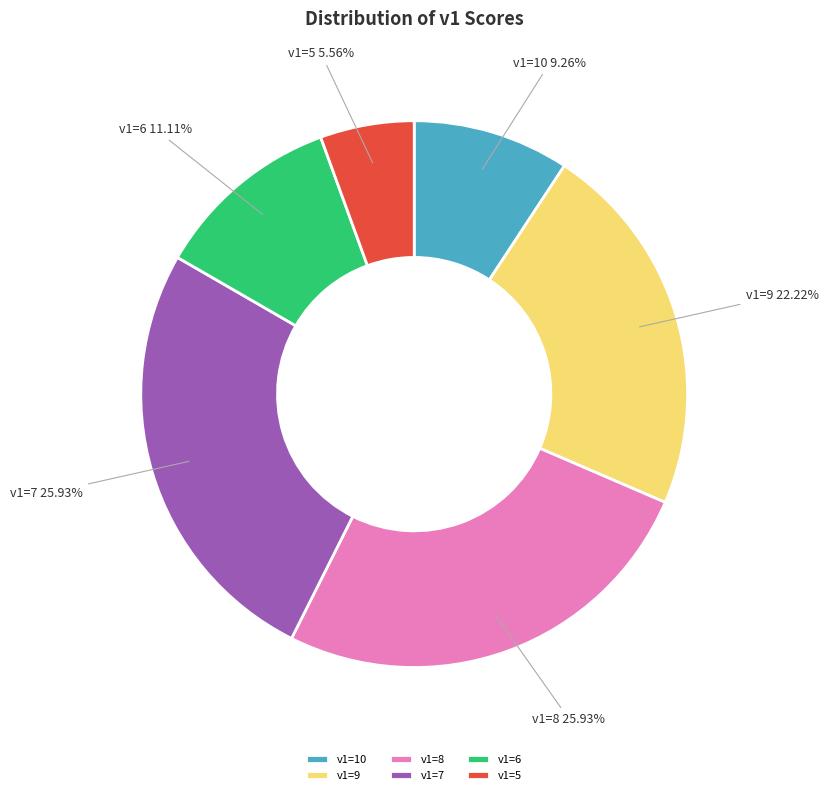

Which slice is the smallest?

v1=5